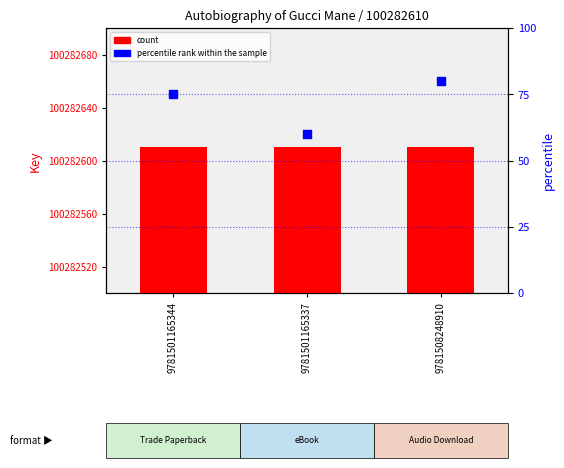

At how many categories does at least one series exceed 15144847?

3